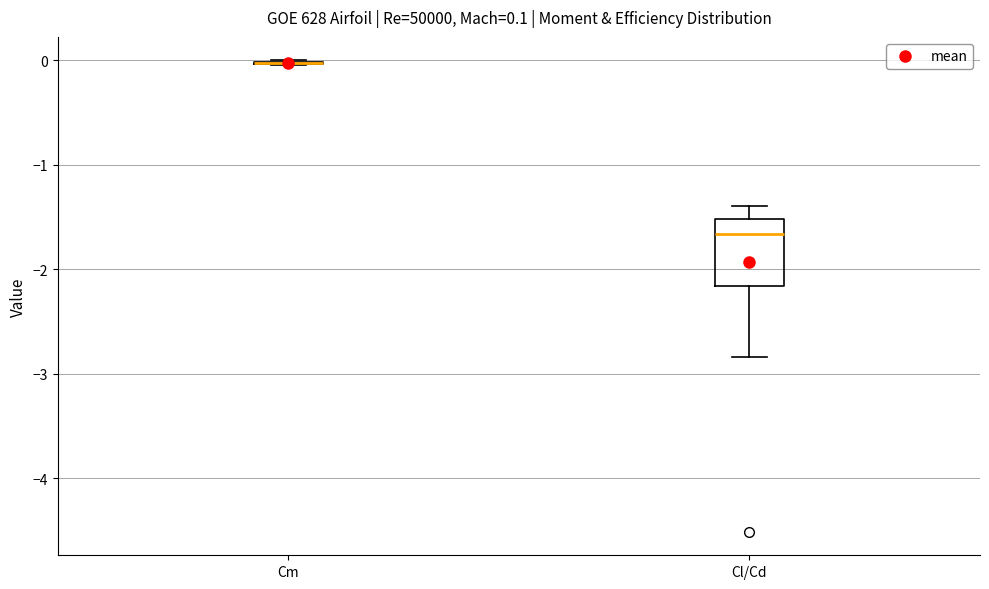

Which box is the tallest, from its lower edge to its upper edge?

Cl/Cd